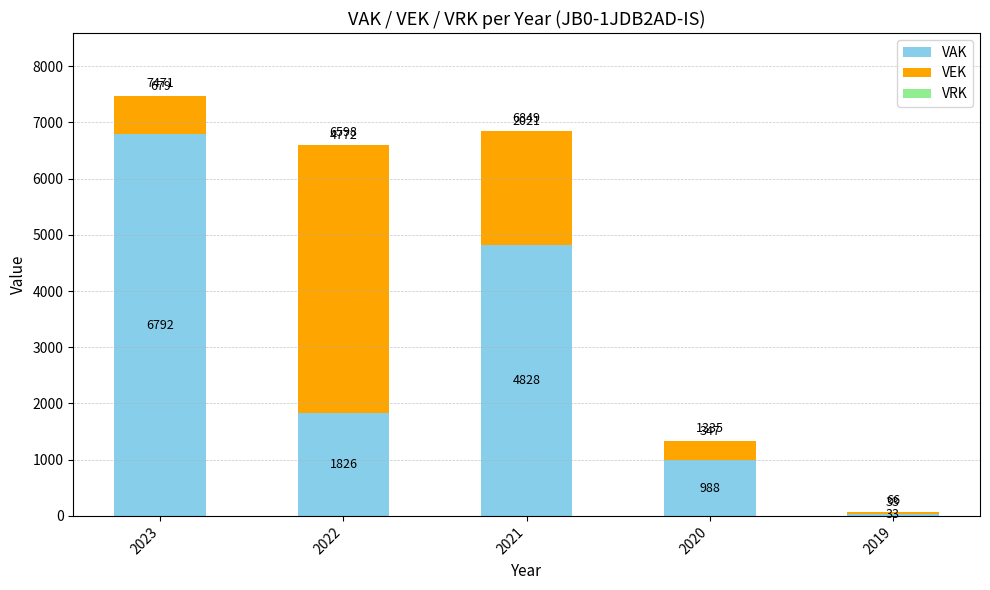

True or false: VAK has a value of 6792 at 2023.

True